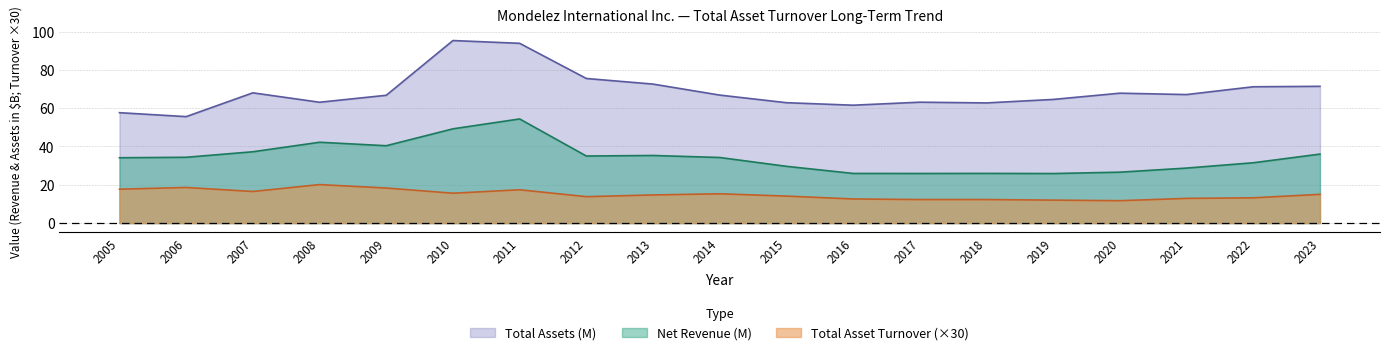

What is the difference between the maximum and second lowest values in the Net Revenue (M) series?

28.5